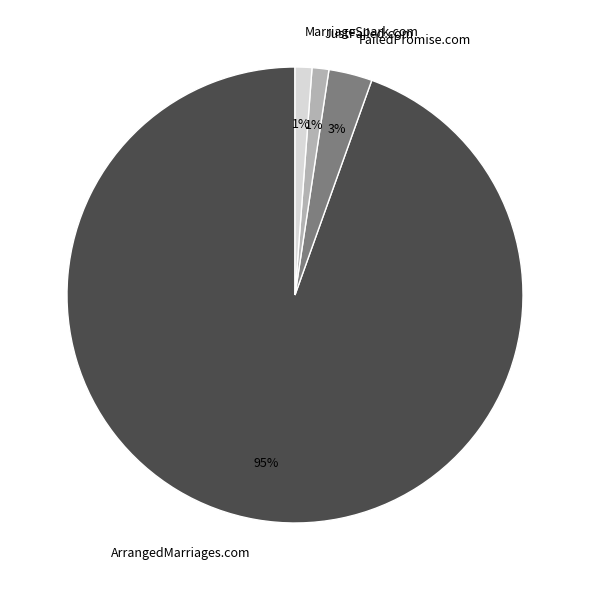

Combined, do ArrangedMarriages.com and JustFailed.com account for over 50%?

Yes